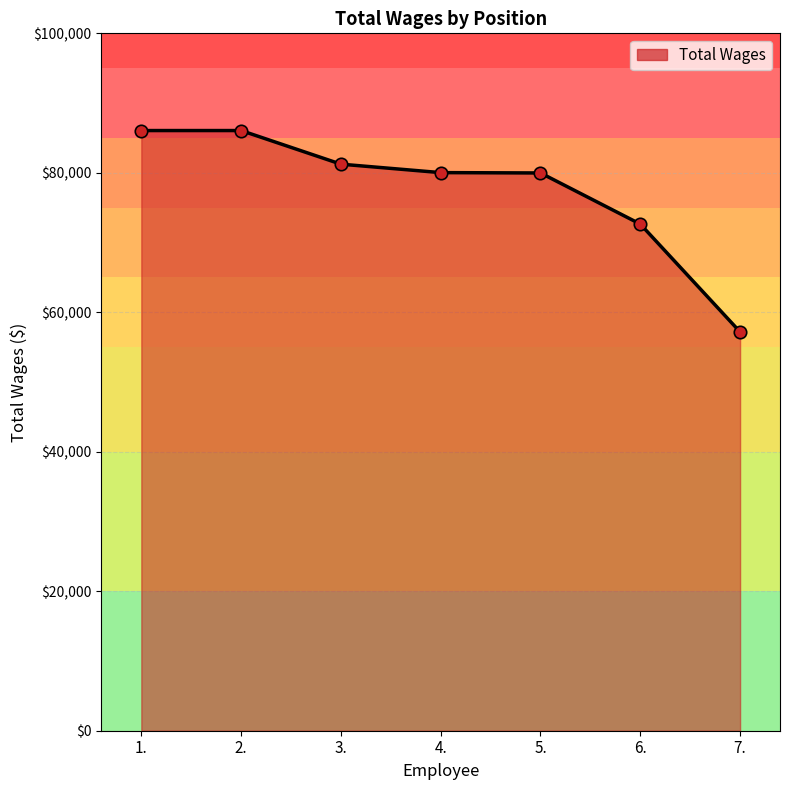

Which has a higher value, 5. or 1.?

1.